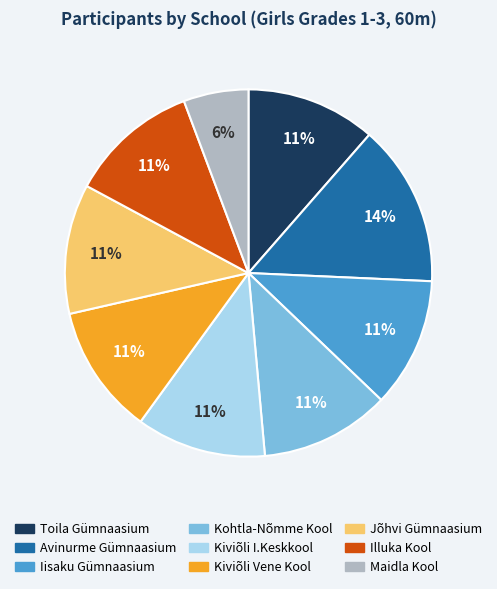

How many slices are in this pie chart?

9